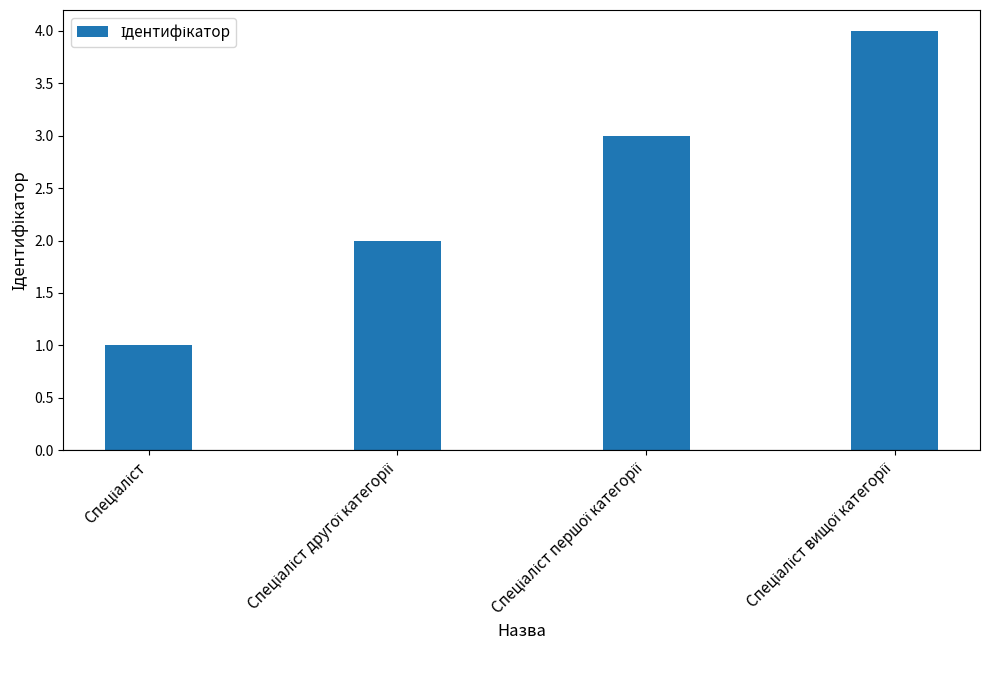

What is the sum of all values?

10